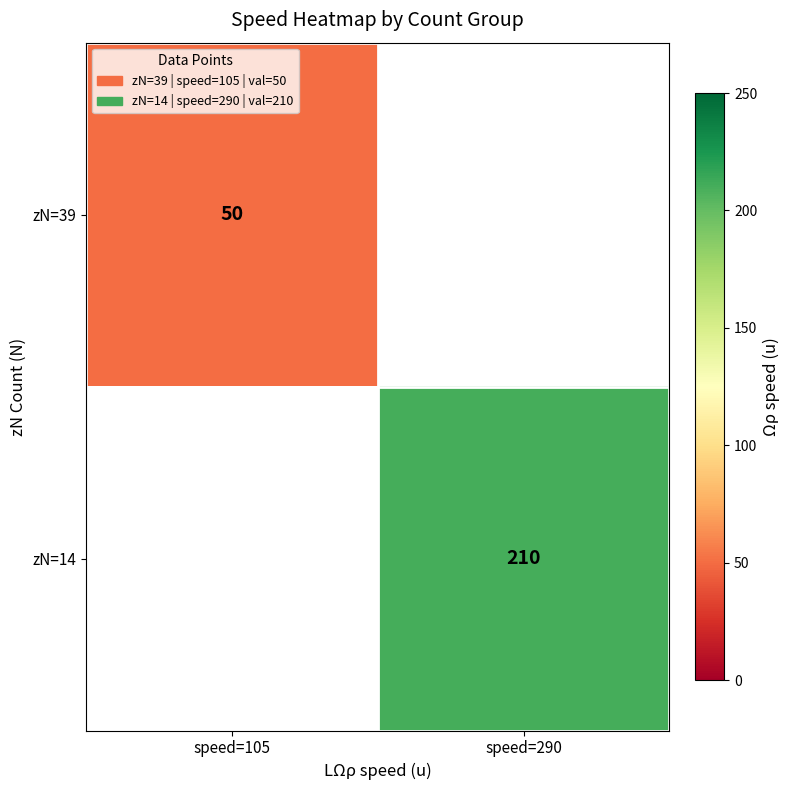

Is the value of zN=14 at speed=290 greater than the value of zN=39 at speed=105?

Yes